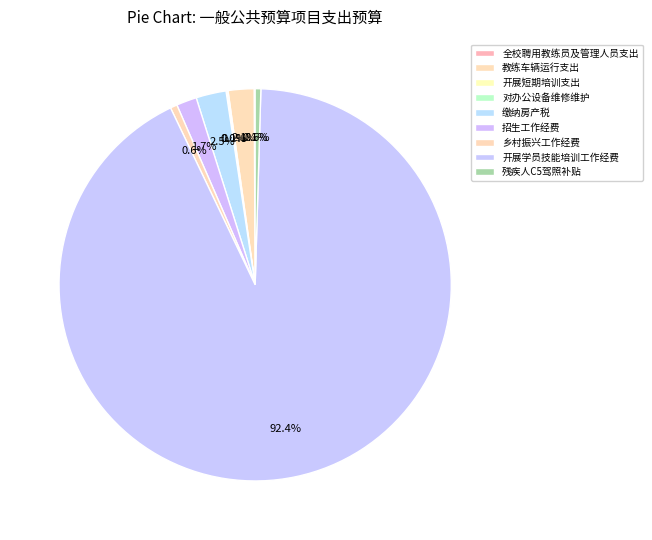

What portion of the pie excludes 全校聘用教练员及管理人员支出?

99.9%